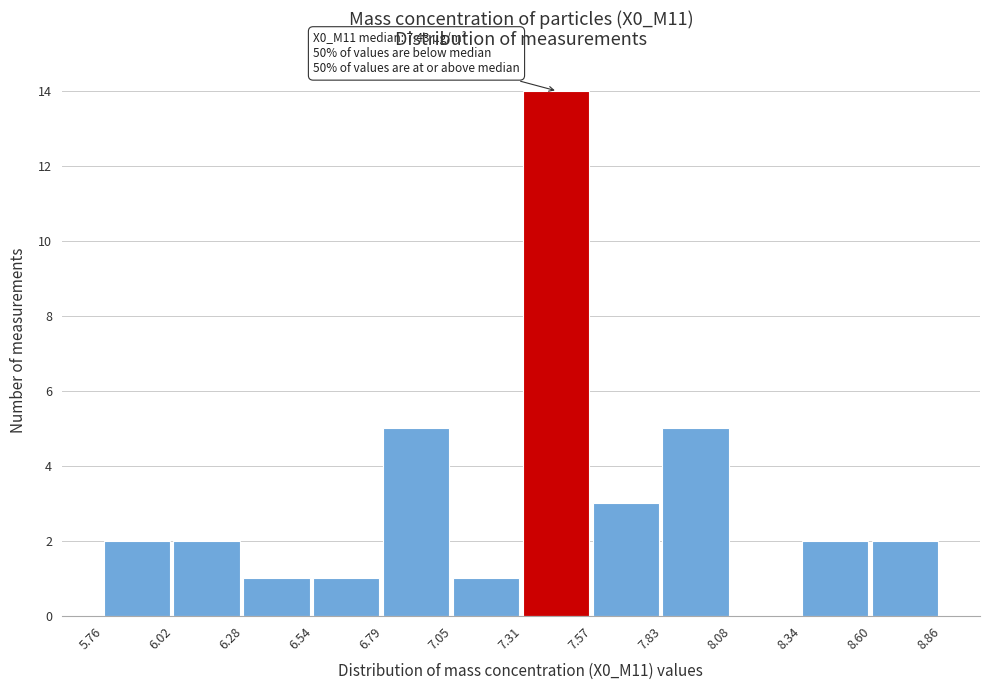

Over which range of the x-axis is the bar tallest?

7.31 to 7.57